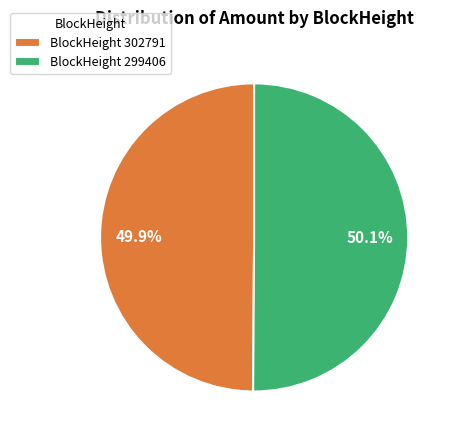

Approximately how many times larger is the value at BlockHeight 302791 compared to BlockHeight 299406?

1.0